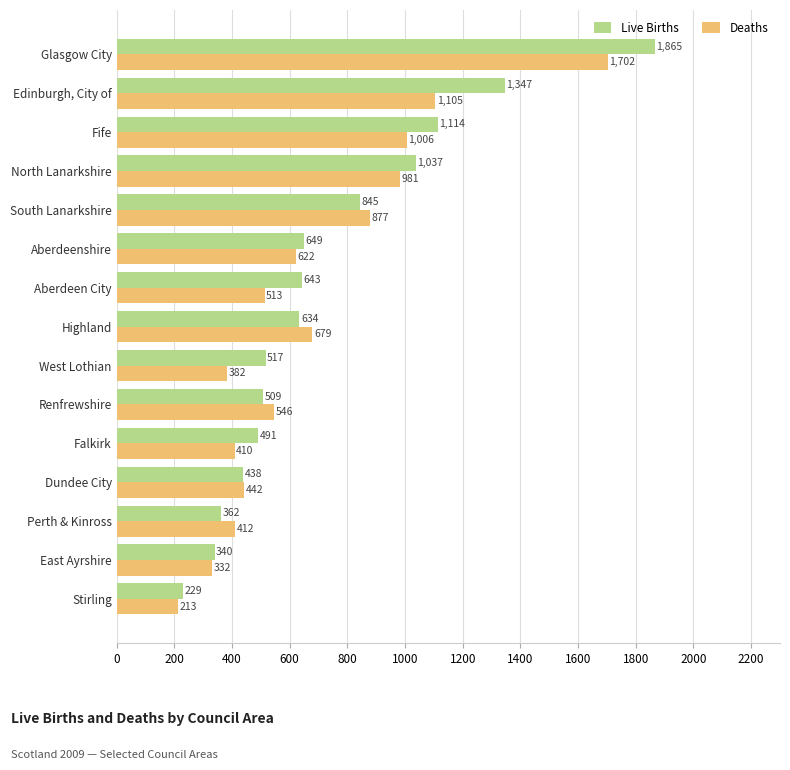

Is the value of Live Births at Renfrewshire greater than the value of Deaths at East Ayrshire?

Yes